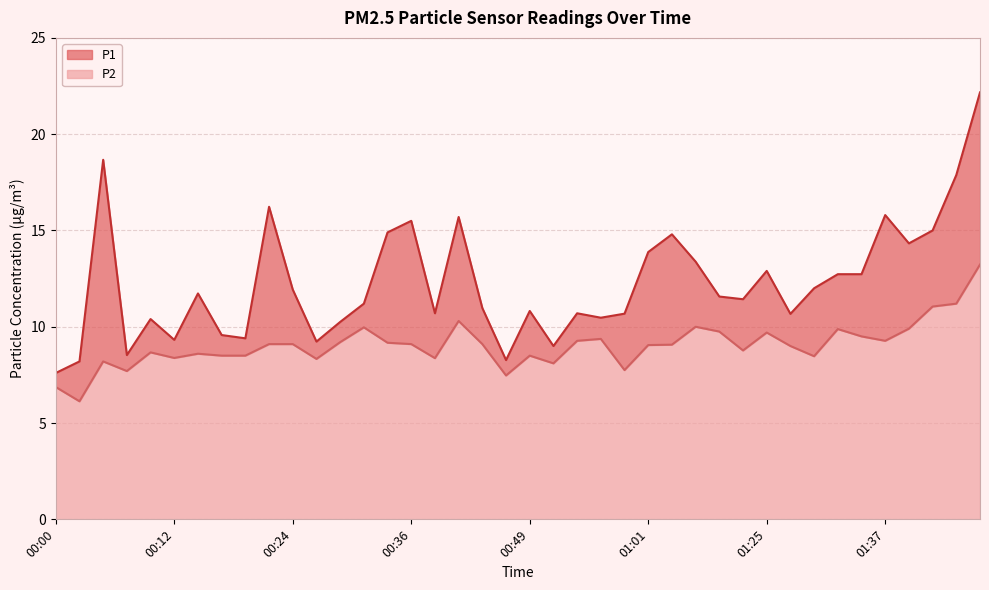

What are all the series names shown in the legend?

P1, P2